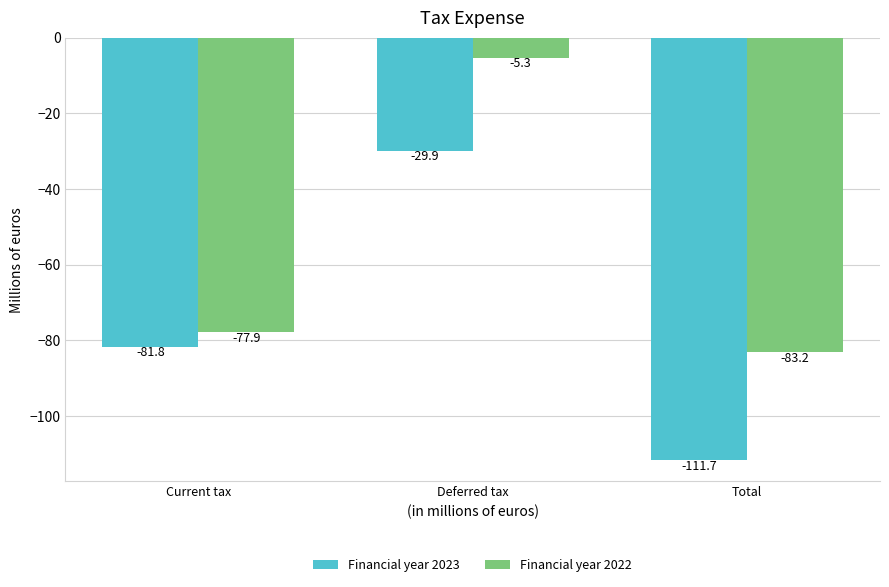

Reading left to right, extract all data points from this chart.

Financial year 2023: Current tax=-81.8	Deferred tax=-29.9	Total=-111.7
Financial year 2022: Current tax=-77.9	Deferred tax=-5.3	Total=-83.2